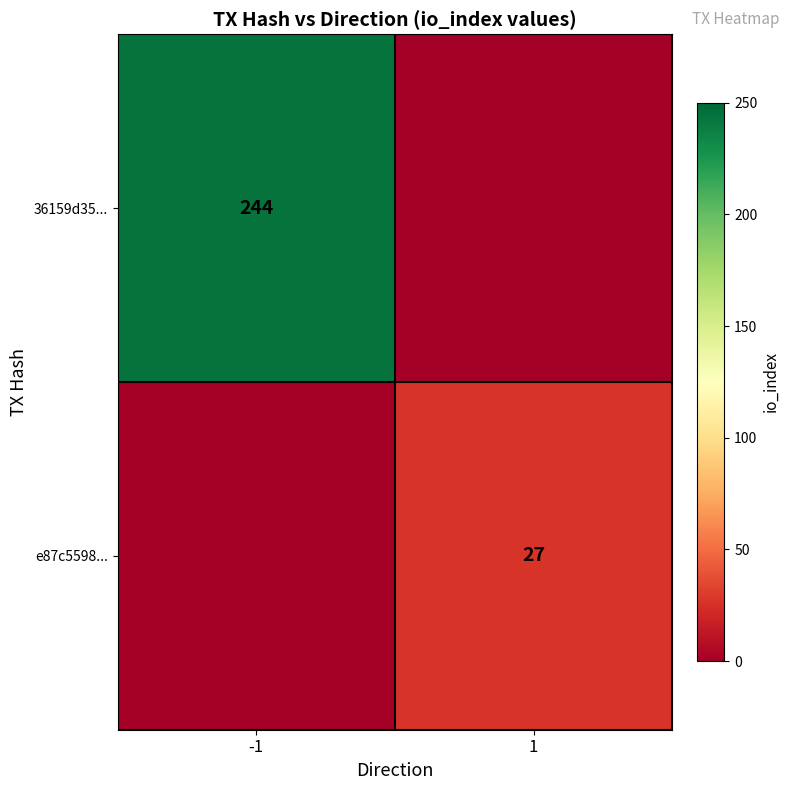

True or false: e87c5598... has a value of 27 at 1.

True